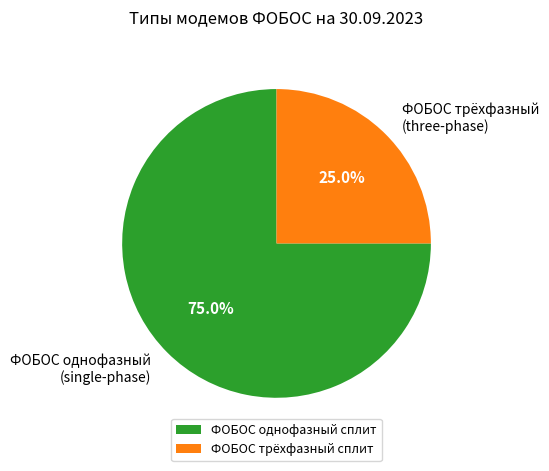

How many segments does this pie chart have?

2